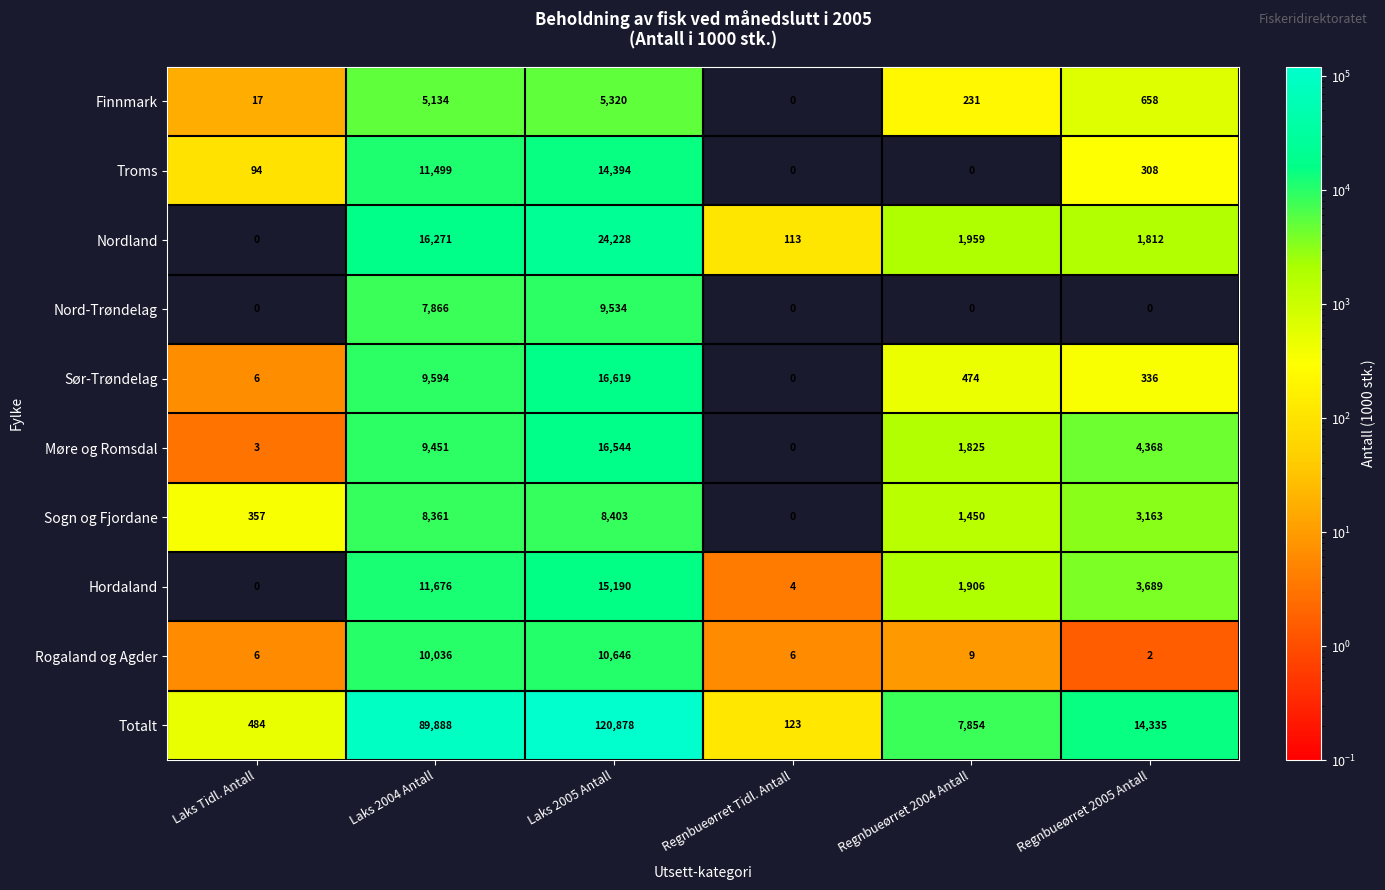

Count the number of categories in the chart.

6